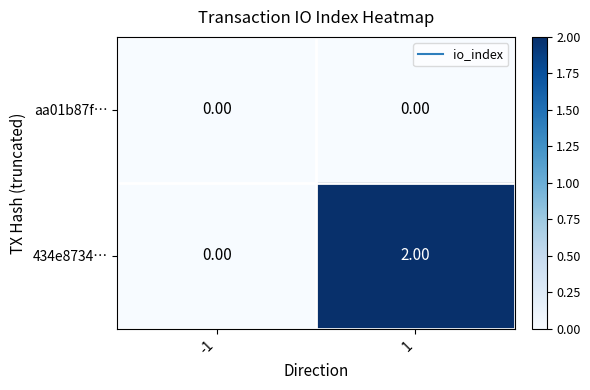

Between -1 and 1, which series saw the biggest shift?

434e8734…